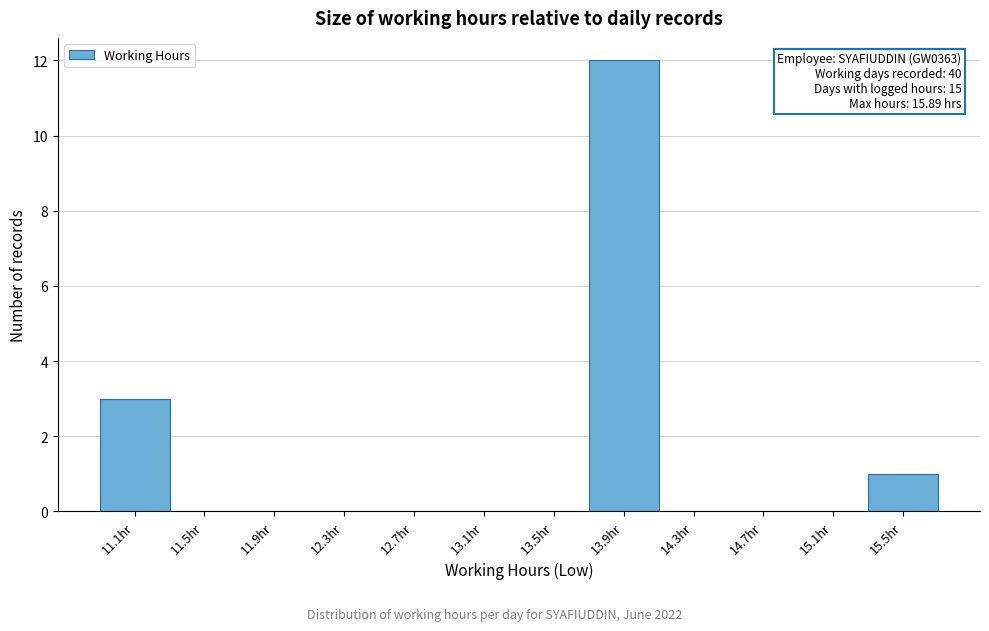

Reading right to left, what are all the values shown in this chart?

15.5hr=1	15.1hr=0	14.7hr=0	14.3hr=0	13.9hr=12	13.5hr=0	13.1hr=0	12.7hr=0	12.3hr=0	11.9hr=0	11.5hr=0	11.1hr=3